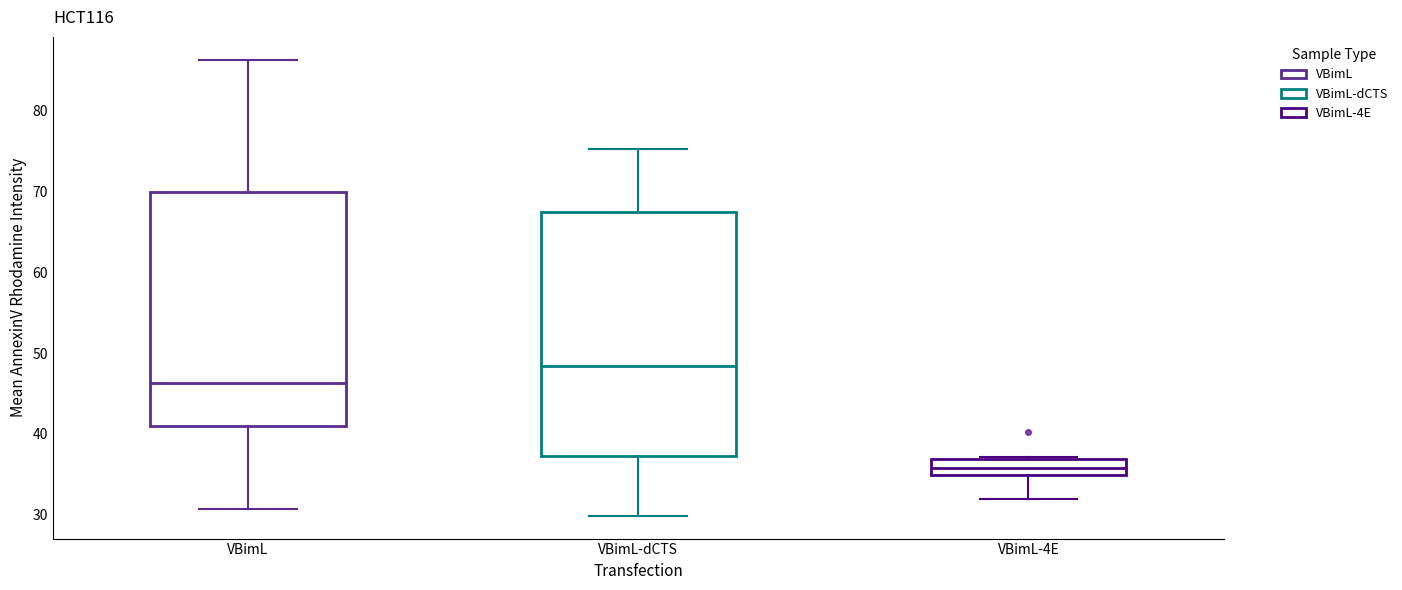

Which box has the highest median line?

VBimL-dCTS